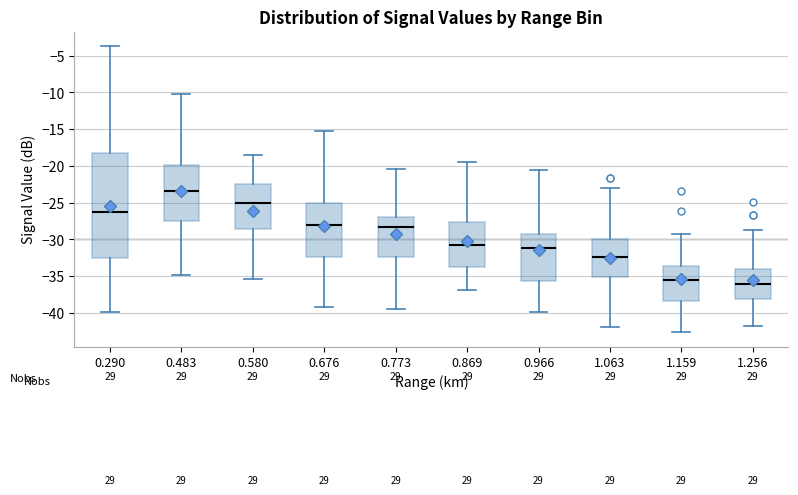

Comparing the boxes themselves (not the whiskers), which one is the tallest?

0.290